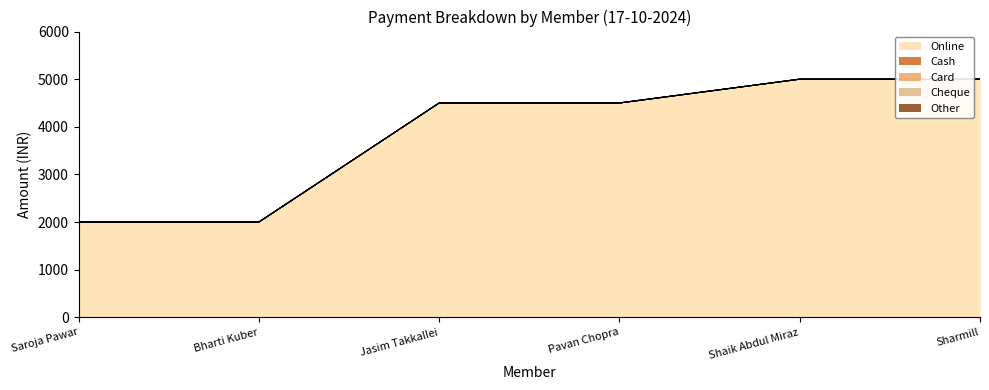

The value of Other at Jasim Takkallei is 0. True or false?

True